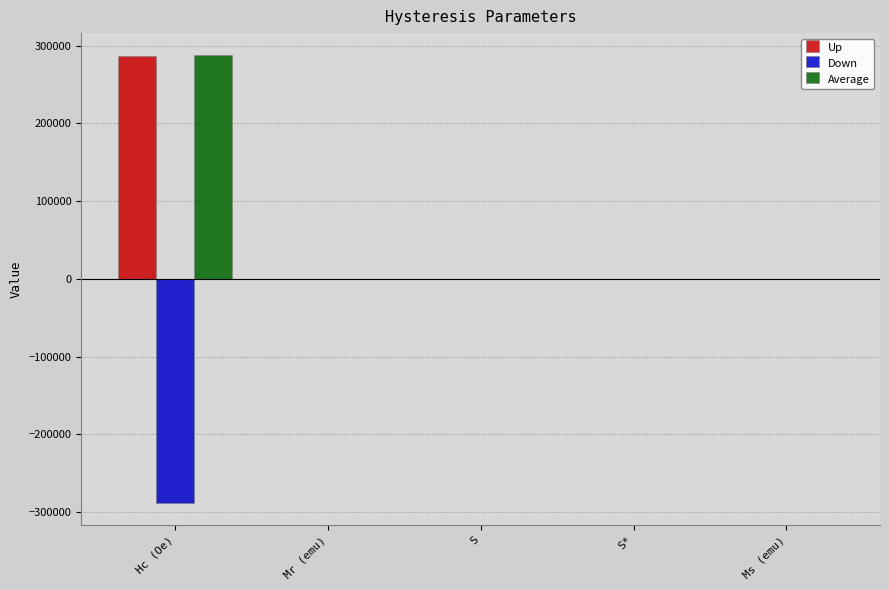

At which category is the sum across all series the highest?

Hc (Oe)